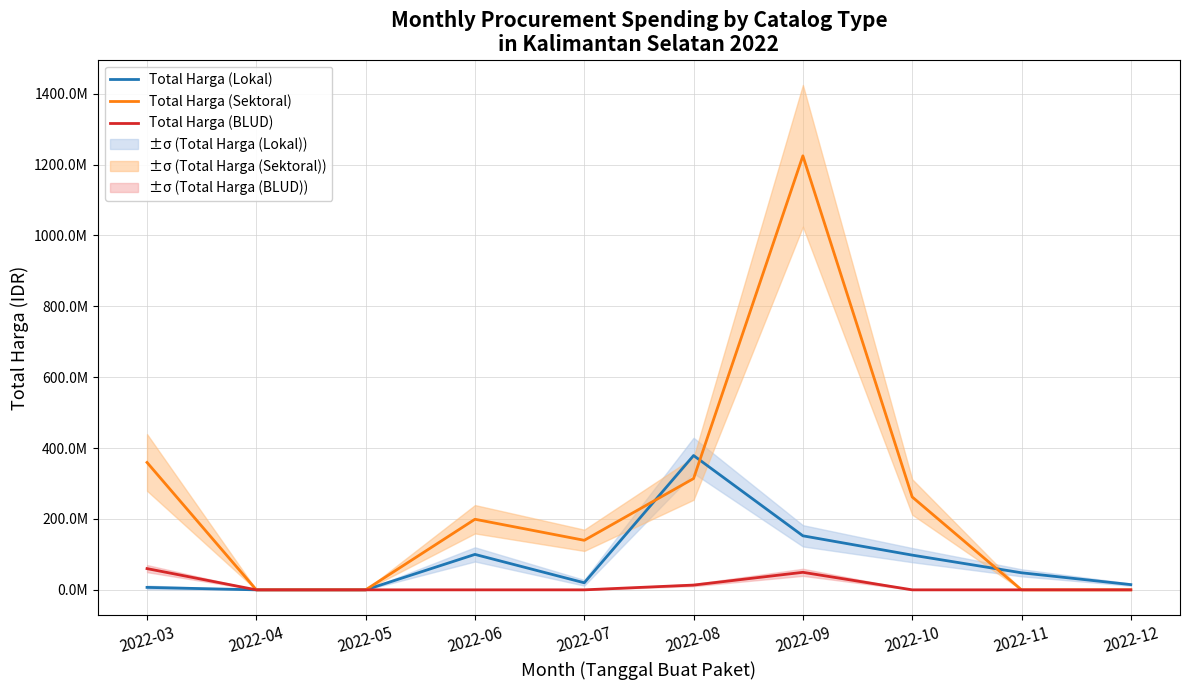

True or false: Total Harga (Sektoral) has more than 1 interior local peaks.

True